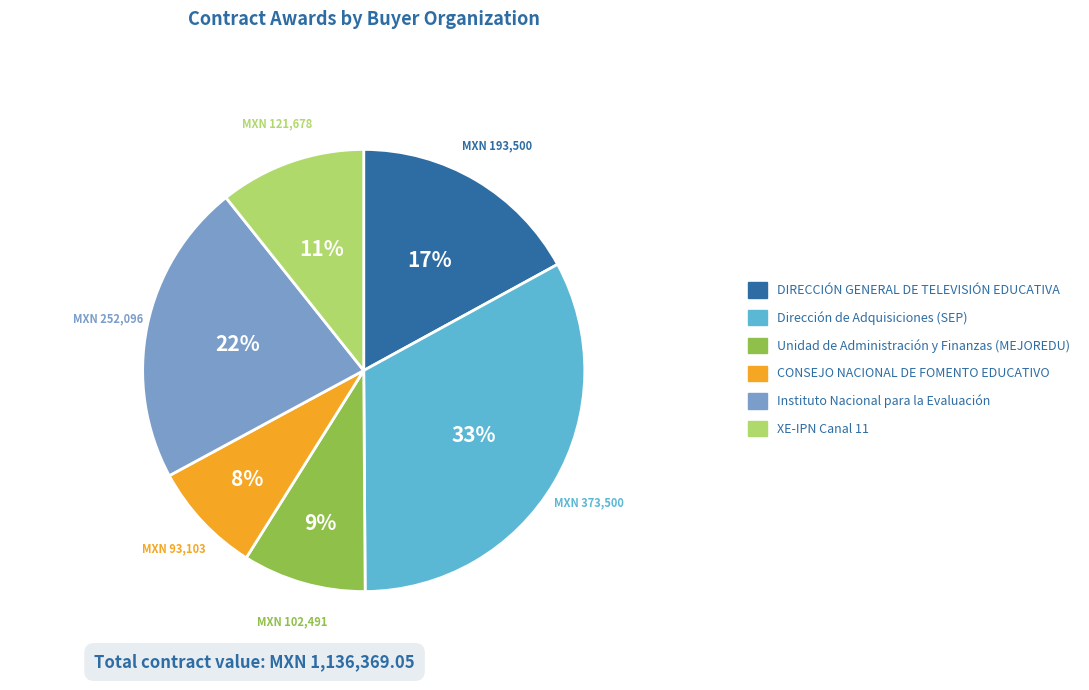

Which category has the biggest portion of the pie?

Dirección de Adquisiciones (SEP)